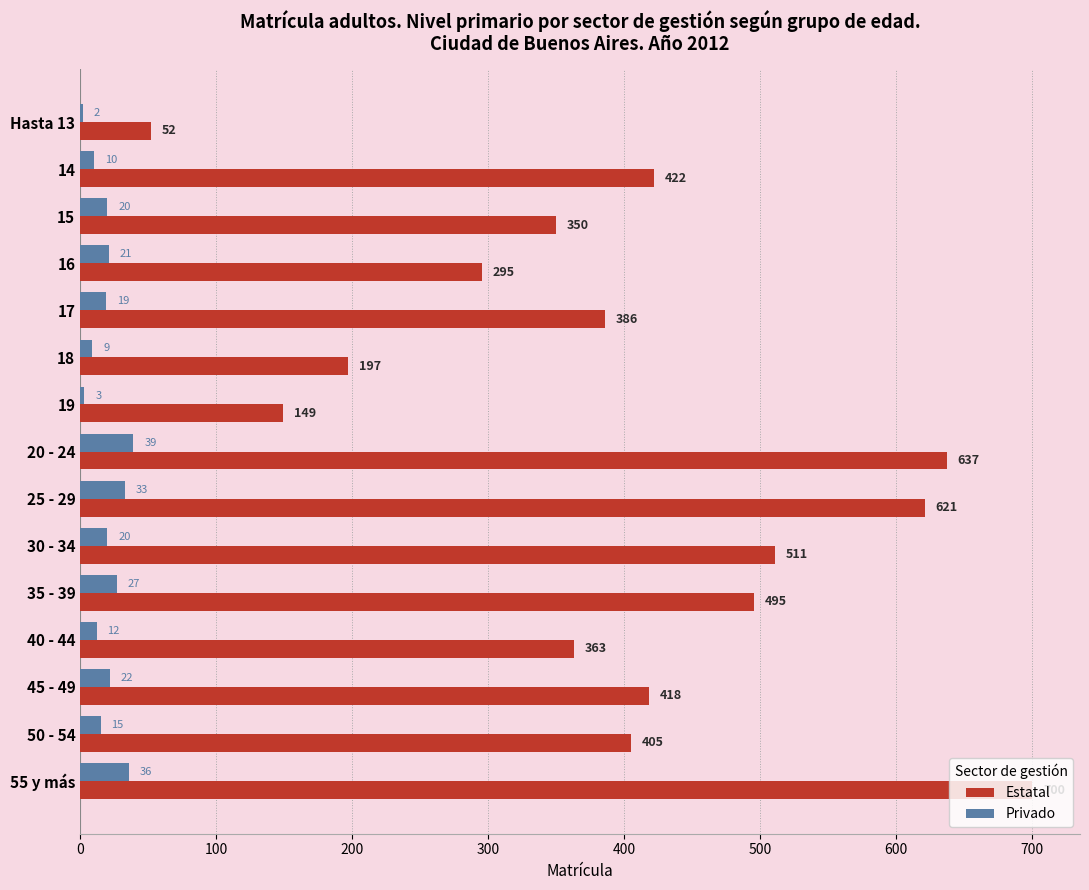

Between 15 and 30 - 34, which series saw the biggest shift?

Estatal